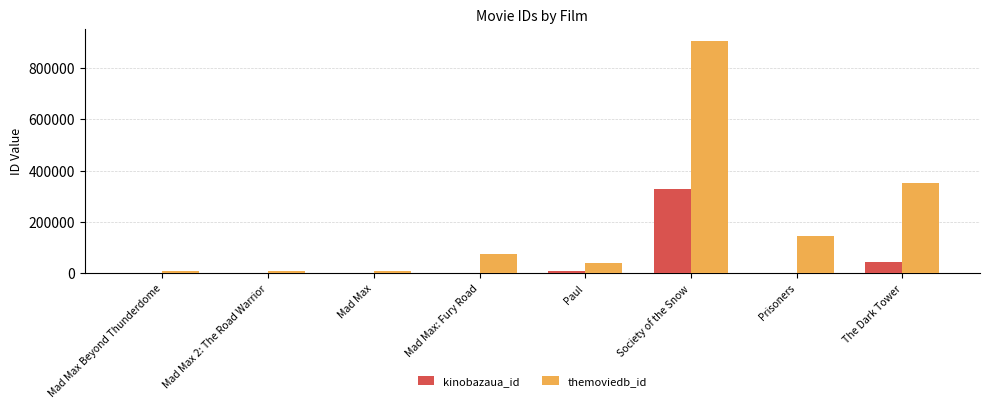

At which category does the chart reach its peak across all series?

Society of the Snow